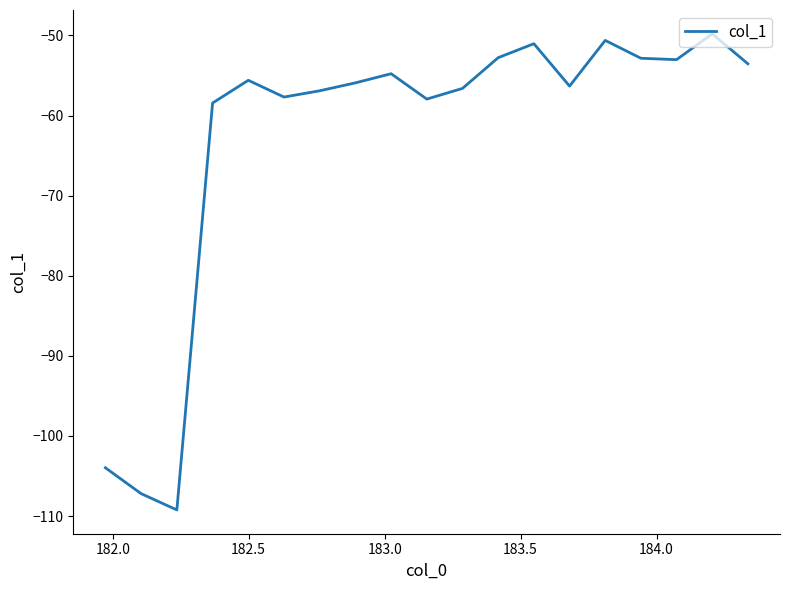

What is the smallest value displayed?

-109.2